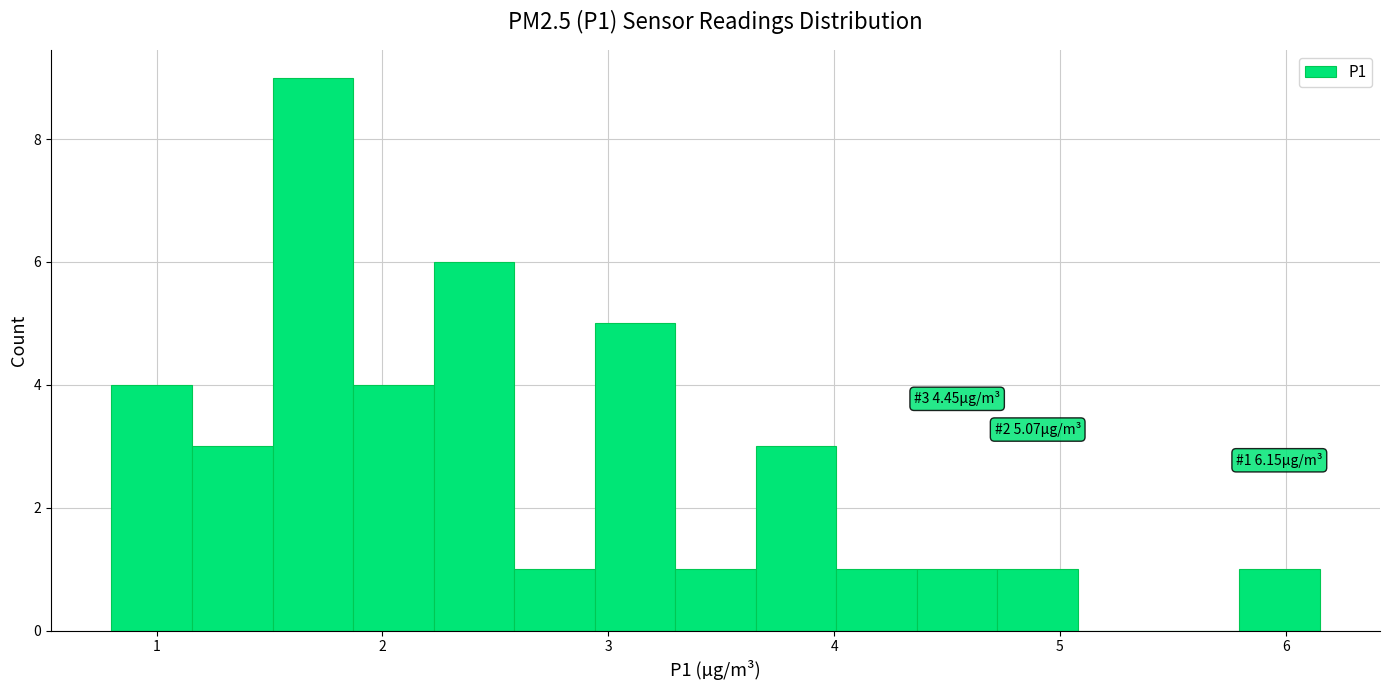

Around what value on the x-axis is the tallest bar? Give the approximate position of its centre, as read against the axis.

1.7